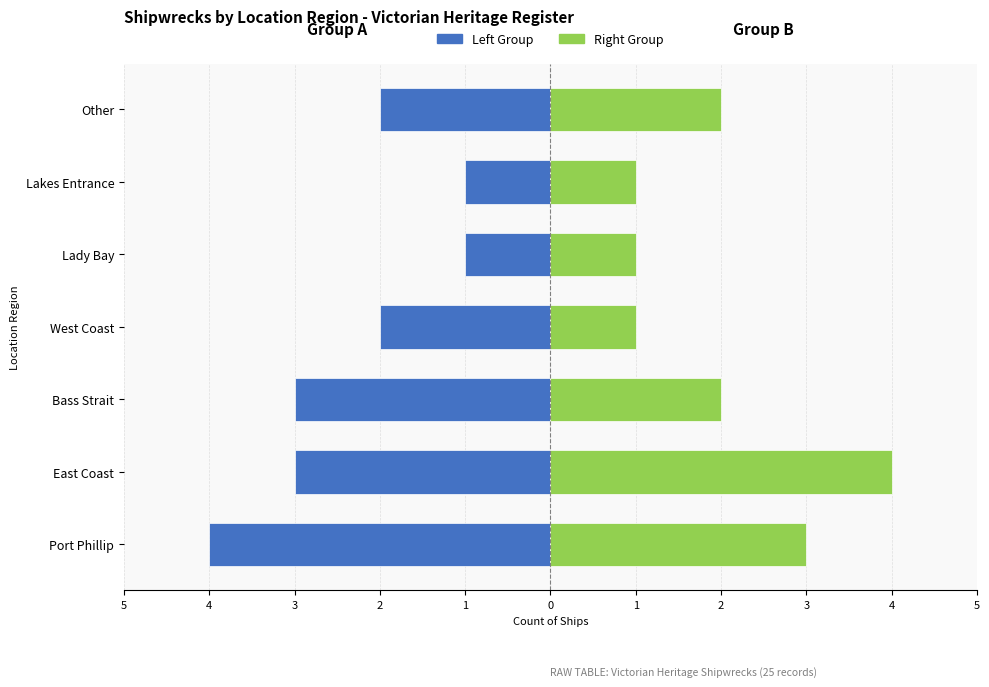

How many data points in Left (even IDs) are above -2?

2